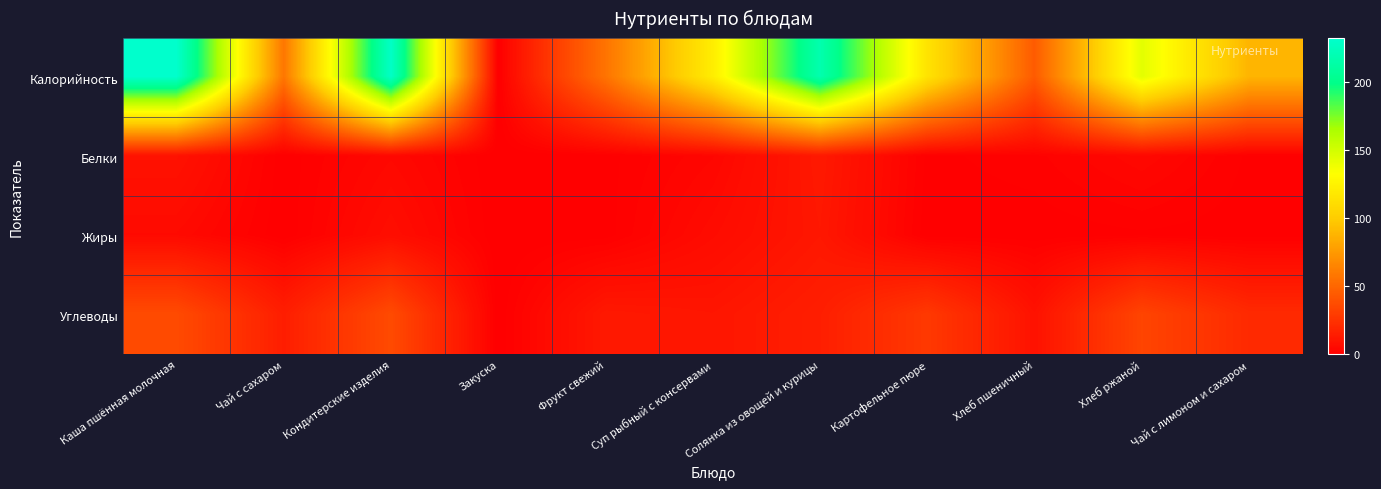

List the series in order of their peak value, lowest first.

Жиры, Белки, Углеводы, Калорийность